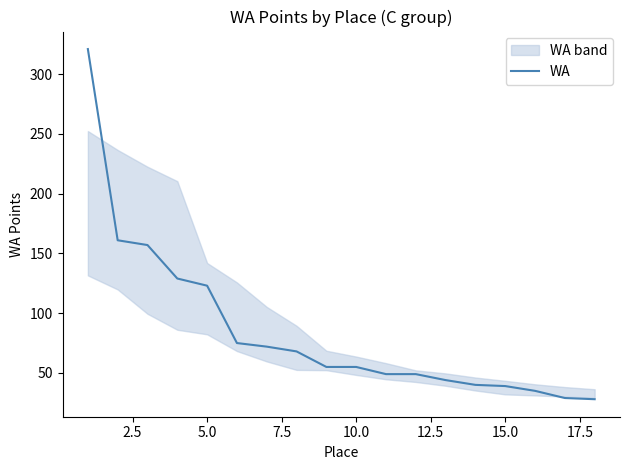

Is this an area chart (filled region under the line)?

No